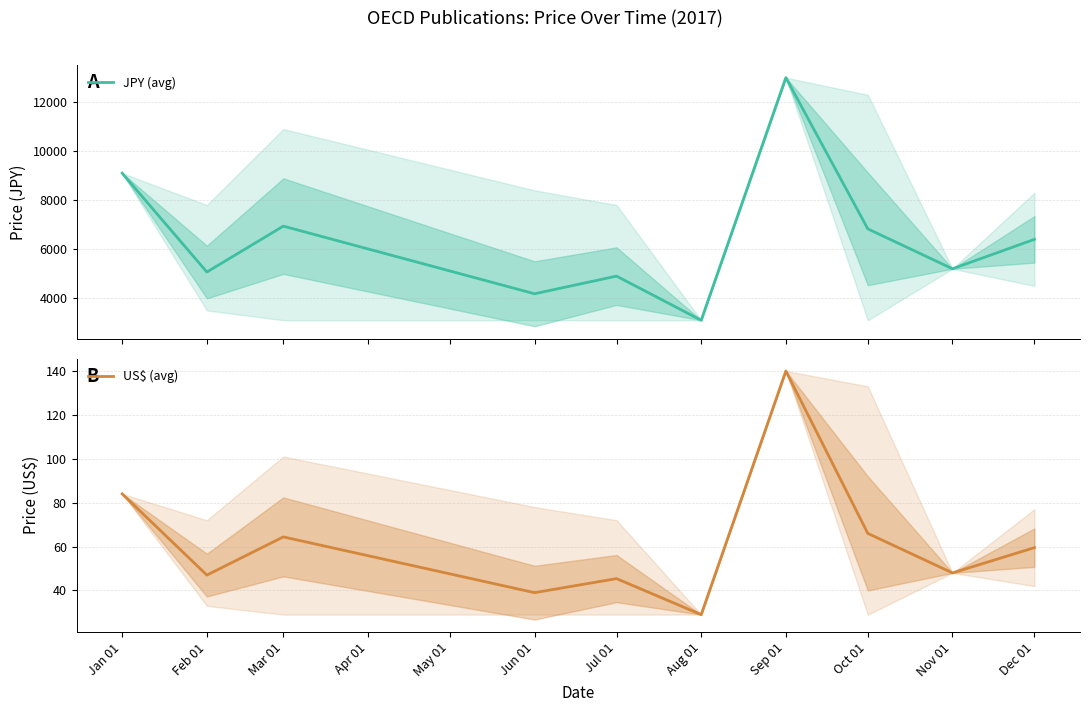

Reading left to right, what are all the values shown in this chart?

JPY (avg): 9100.0	5066.7	6940.0	4180.0	4900.0	3100.0	13000.0	6828.6	5200.0	6400.0
US$ (avg): 84.0	47.0	64.4	39.0	45.4	29.0	140.0	66.0	48.0	59.5